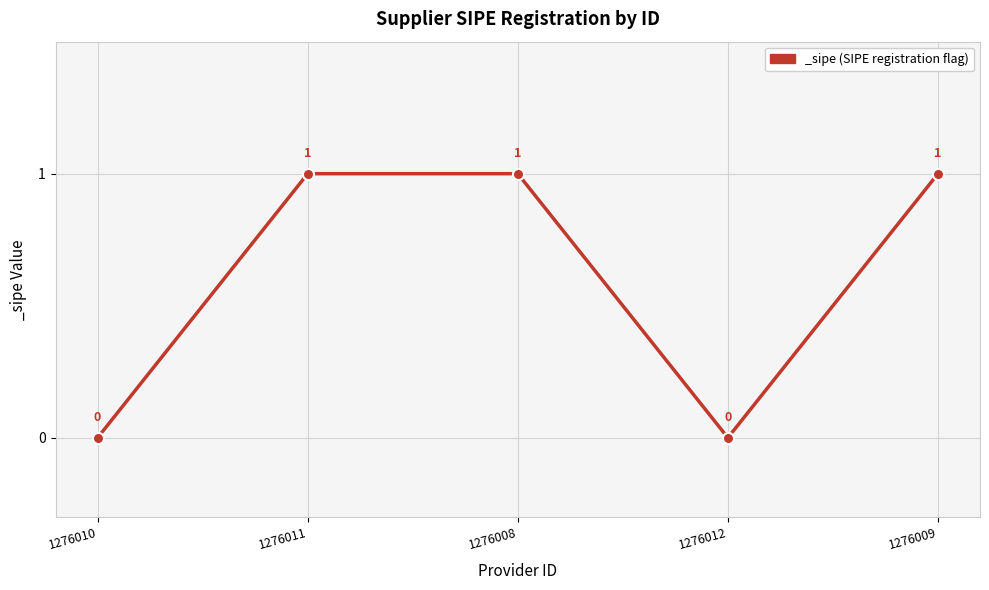

True or false: there are more than 2 points higher than both neighbors.

False